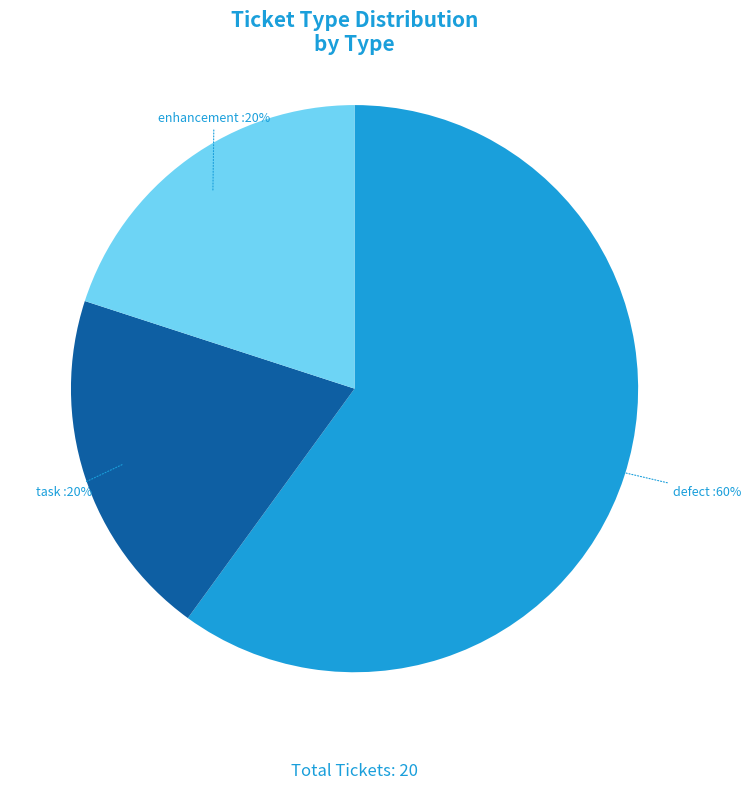

Does any single category account for the majority?

Yes